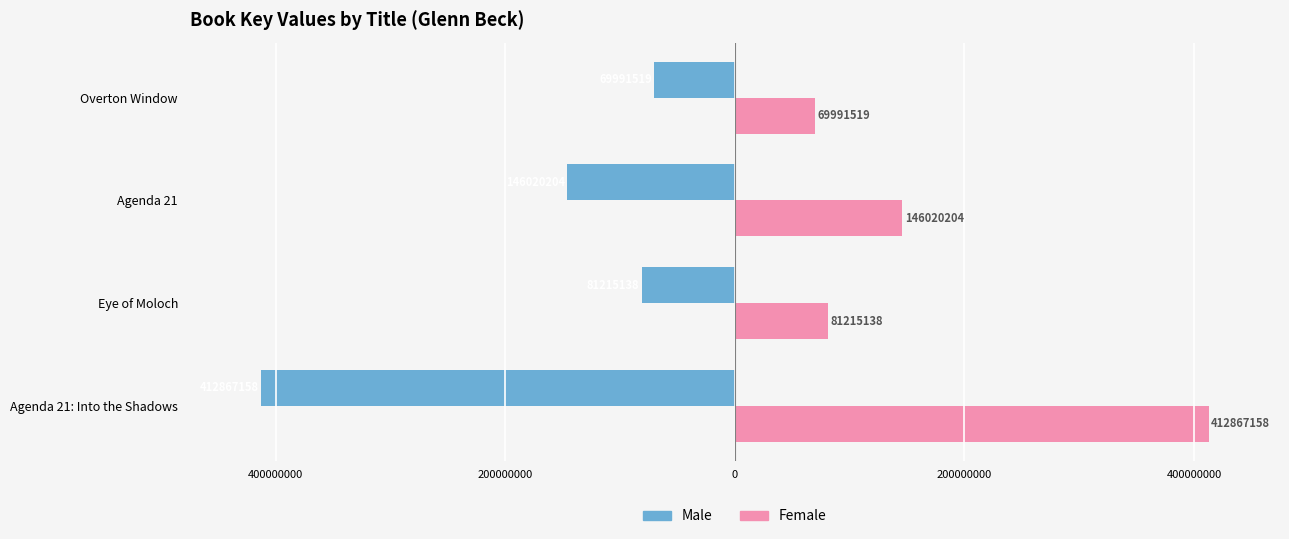

Reading left to right, list all the values displayed in this chart.

Male: -412867158	-81215138	-146020204	-69991519
Female: 412867158	81215138	146020204	69991519